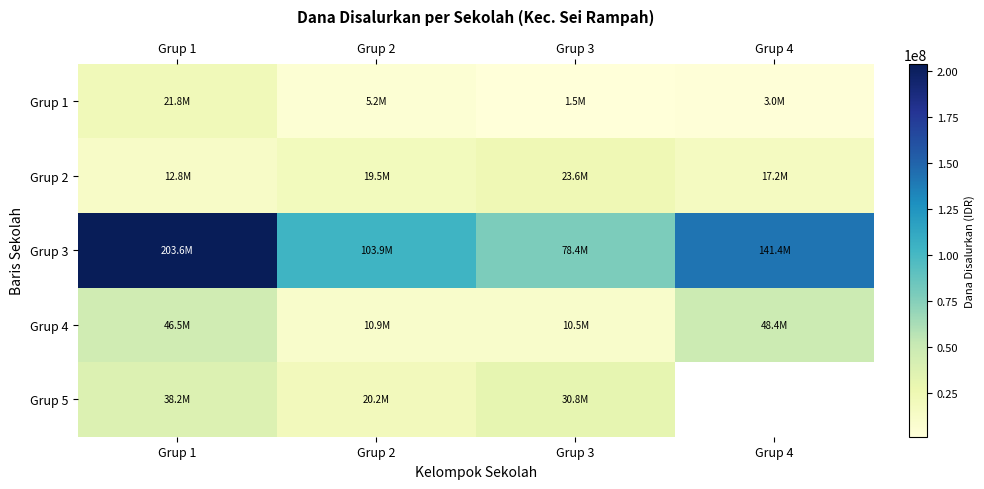

Between Grup 4 and Grup 1, which is larger?

Grup 1